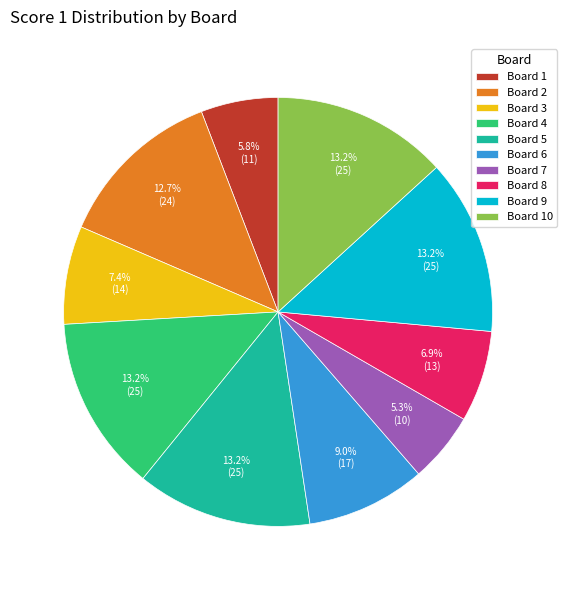

Is there any slice that represents more than half of the pie?

No